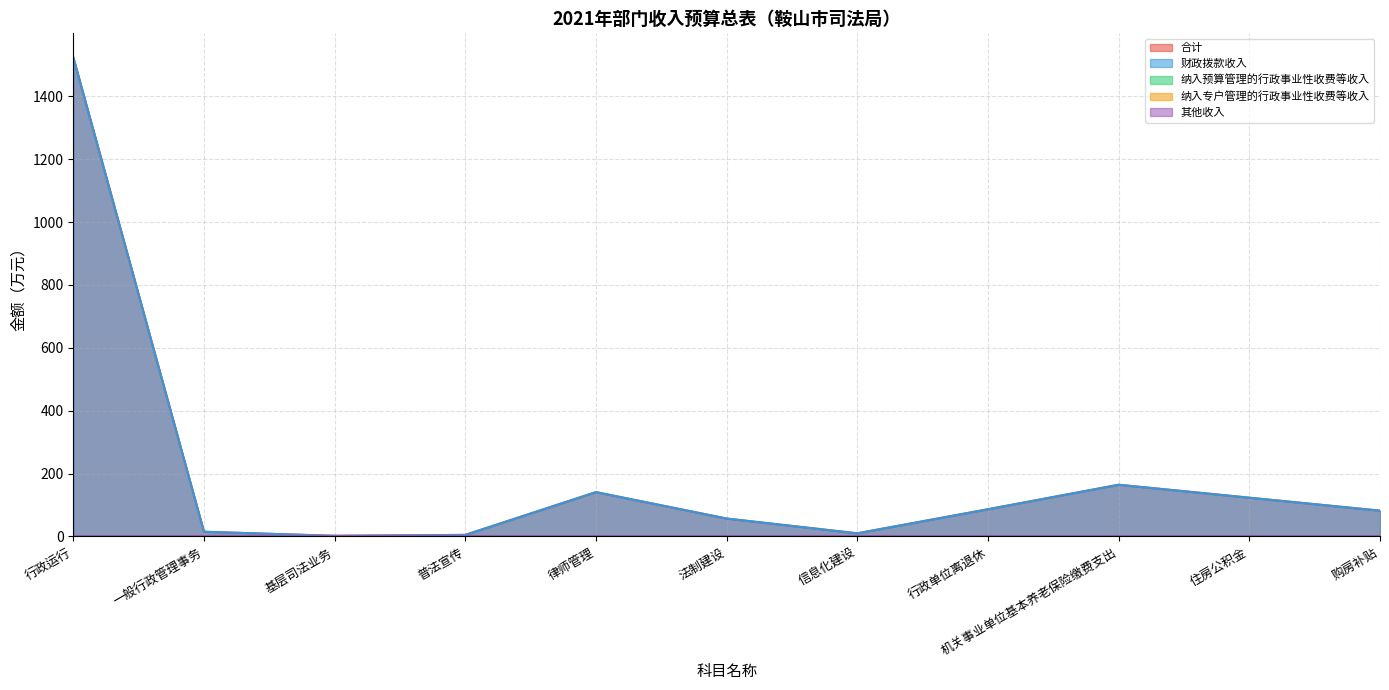

Count the number of categories in the chart.

11